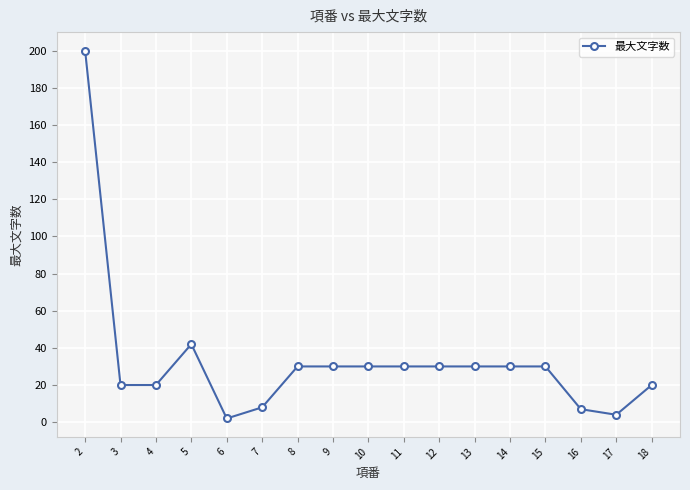

Which category has the highest value across all series?

2